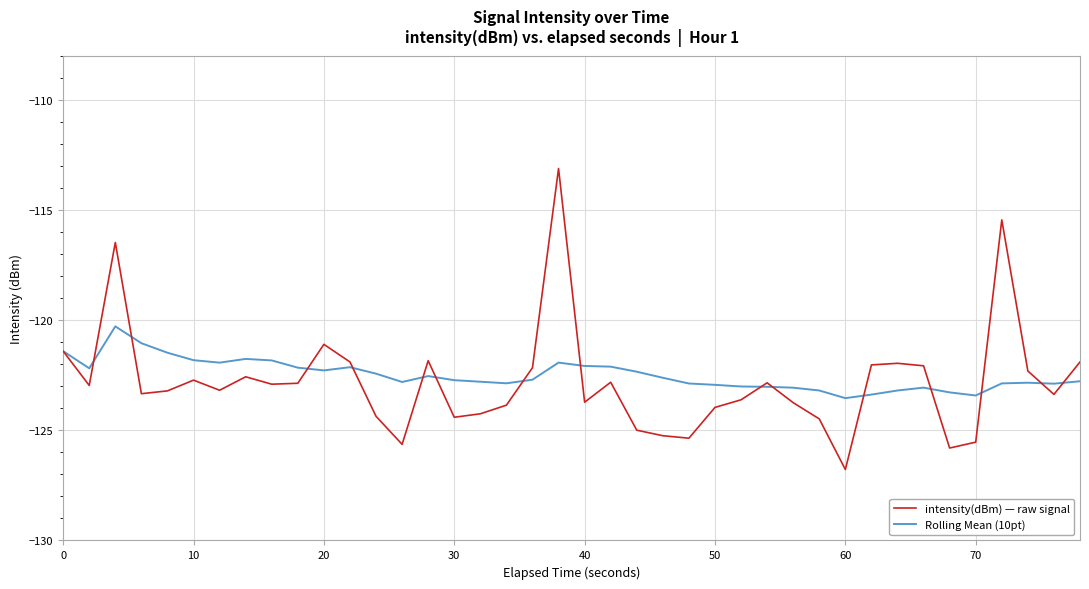

Which series has the largest total across all categories?

Rolling Mean (10pt)